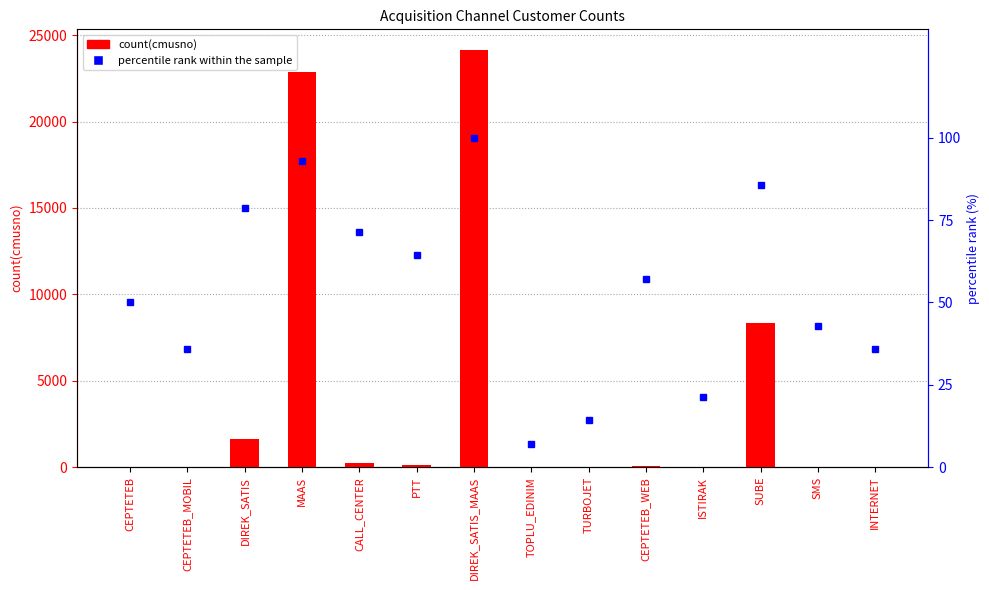

Which category has the highest value in the count(cmusno) series?

DIREK_SATIS_MAAS